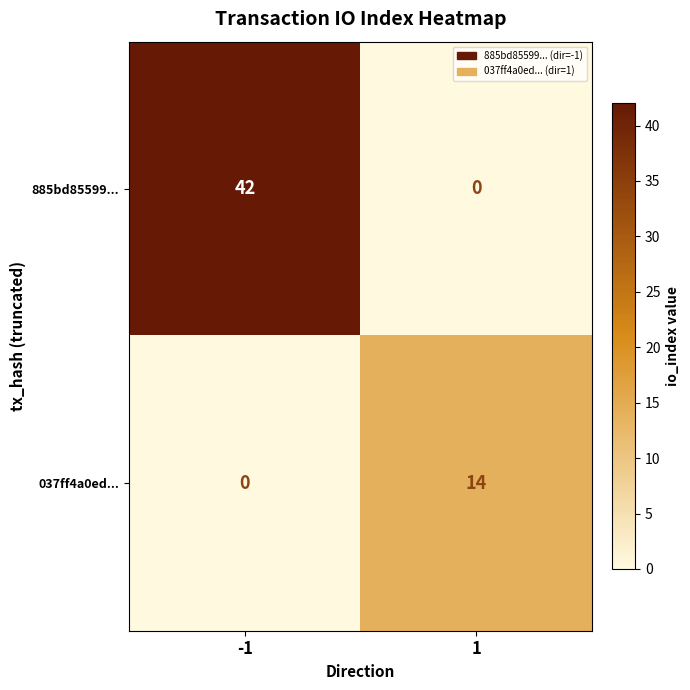

The 885bd85599... series shows 42 at -1. True or false?

True